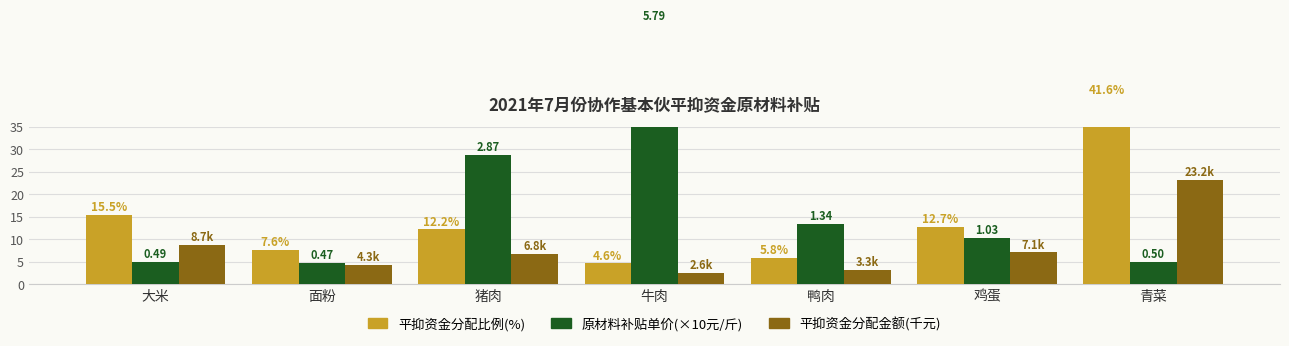

Which has a higher value, 牛肉 or 猪肉?

猪肉